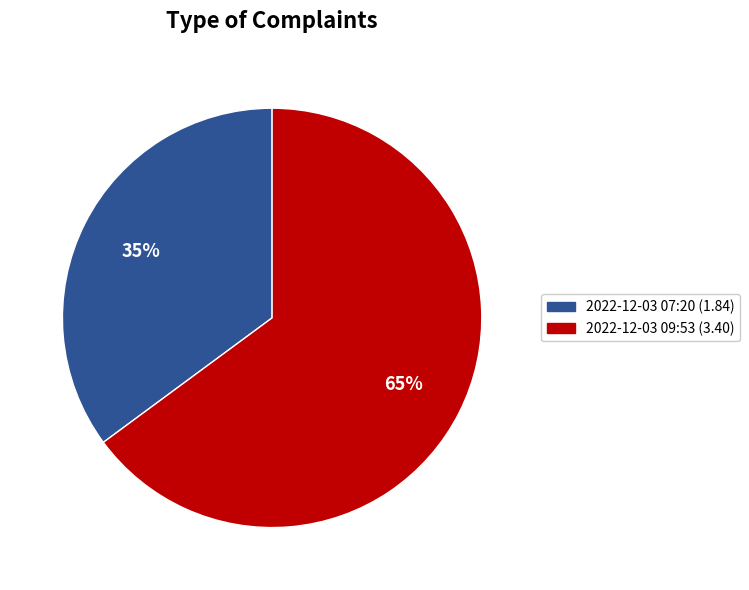

Do 2022-12-03 09:53 (3.40) and 2022-12-03 07:20 (1.84) together represent more than half of the pie?

Yes